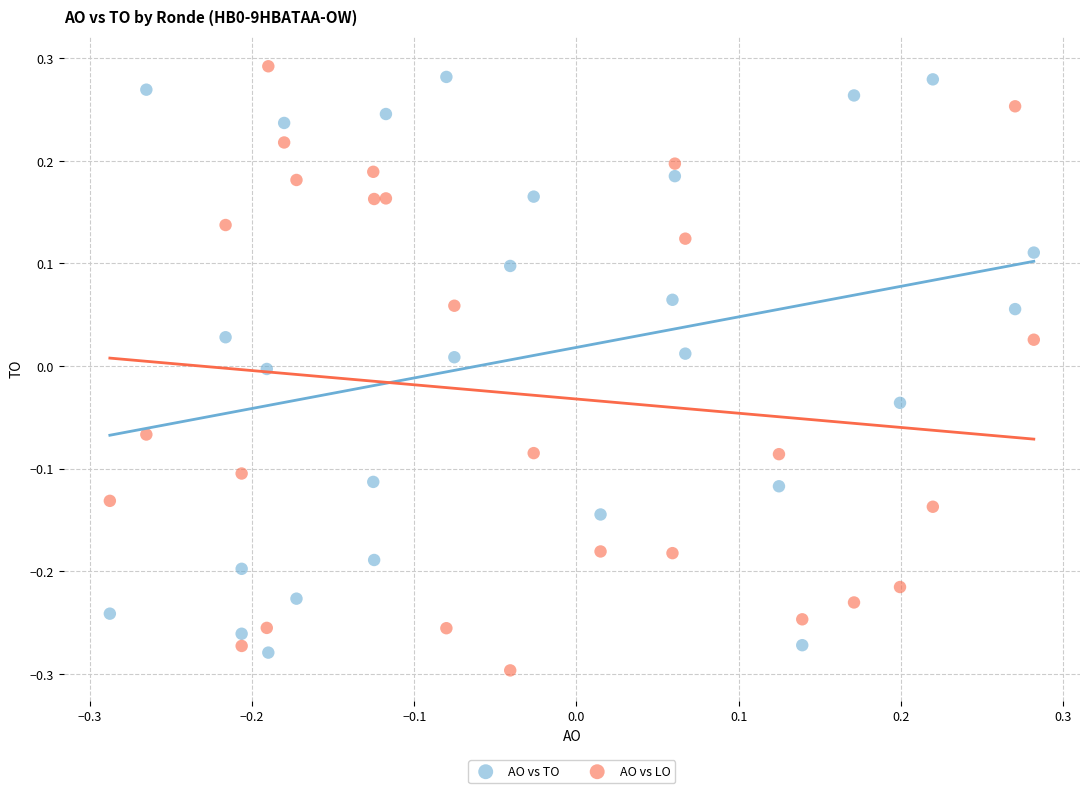

Across all data points, what is the range of X values (max minus min)?

0.6